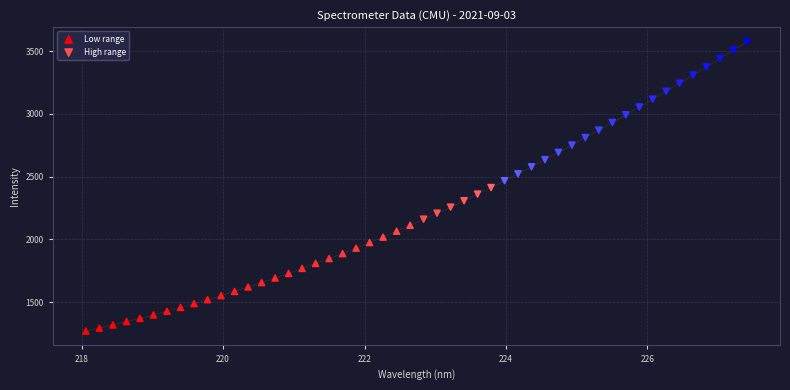

Which series reaches the maximum Y coordinate?

High range